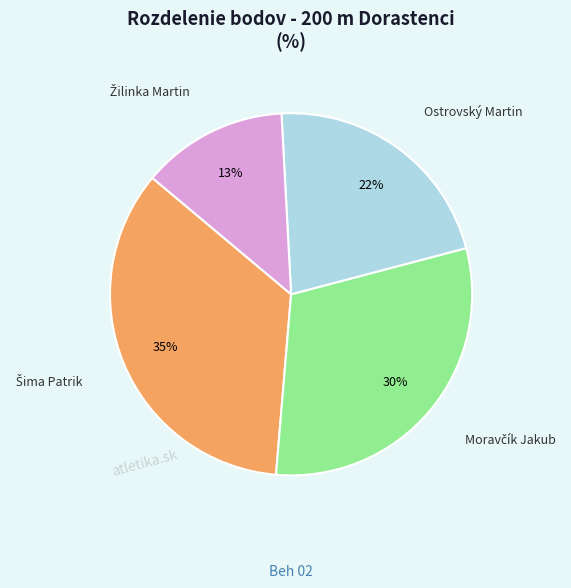

To the nearest percent, what is the average slice percentage?

25%